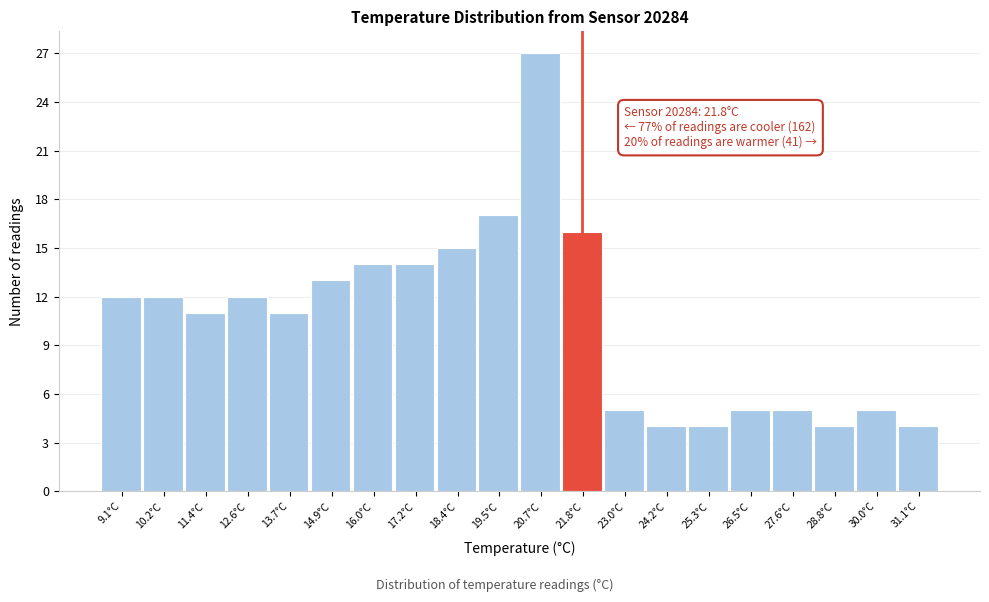

Over which range of the x-axis is the bar tallest?

20.10 to 21.26